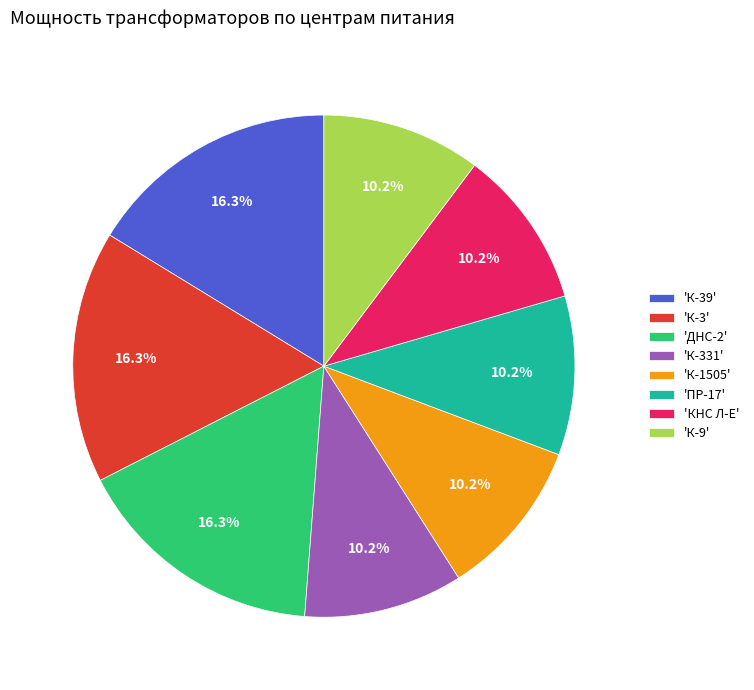

Does 'К-331' represent more than half of the total?

No